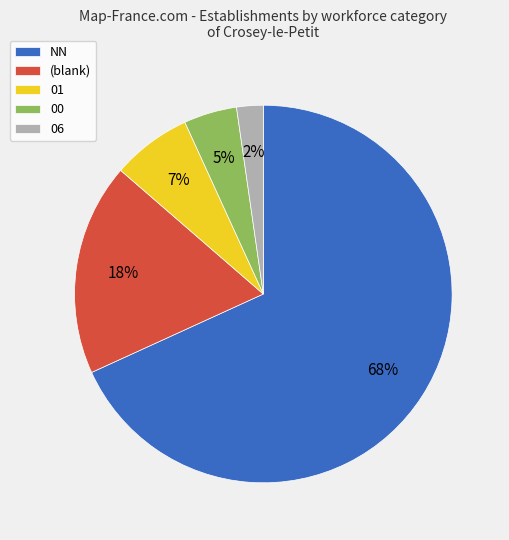

To the nearest percent, what is the combined percentage of NN and 06?

70%